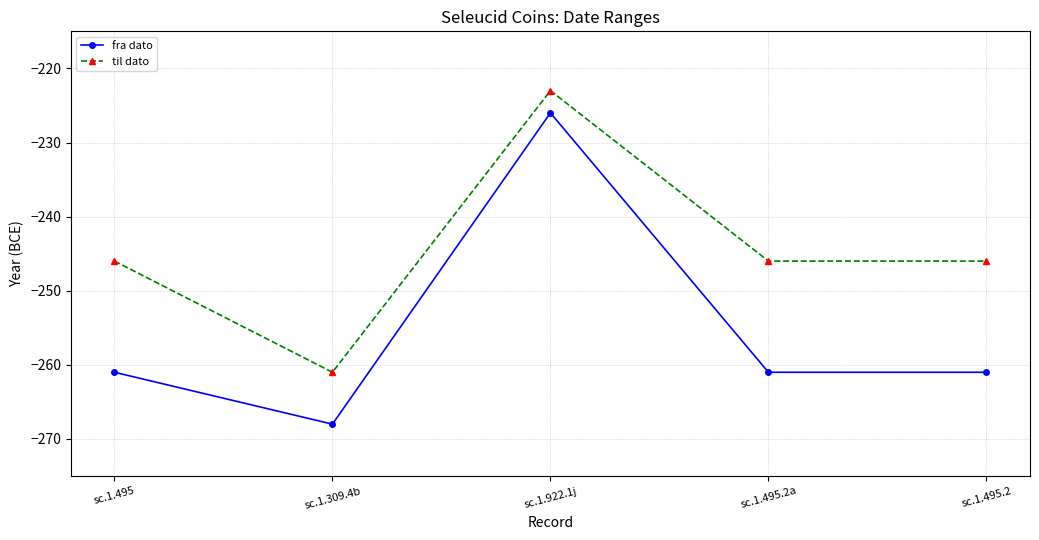

What is the approximate value of til dato at sc.1.309.4b, to the nearest 5?

-260